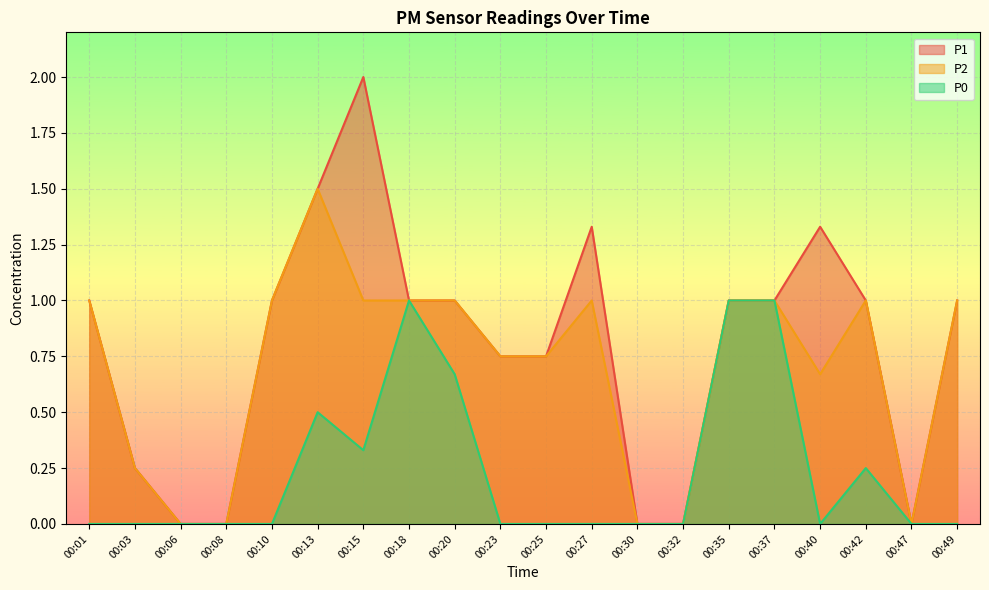

How many P1 values are between 0 and 1?

16